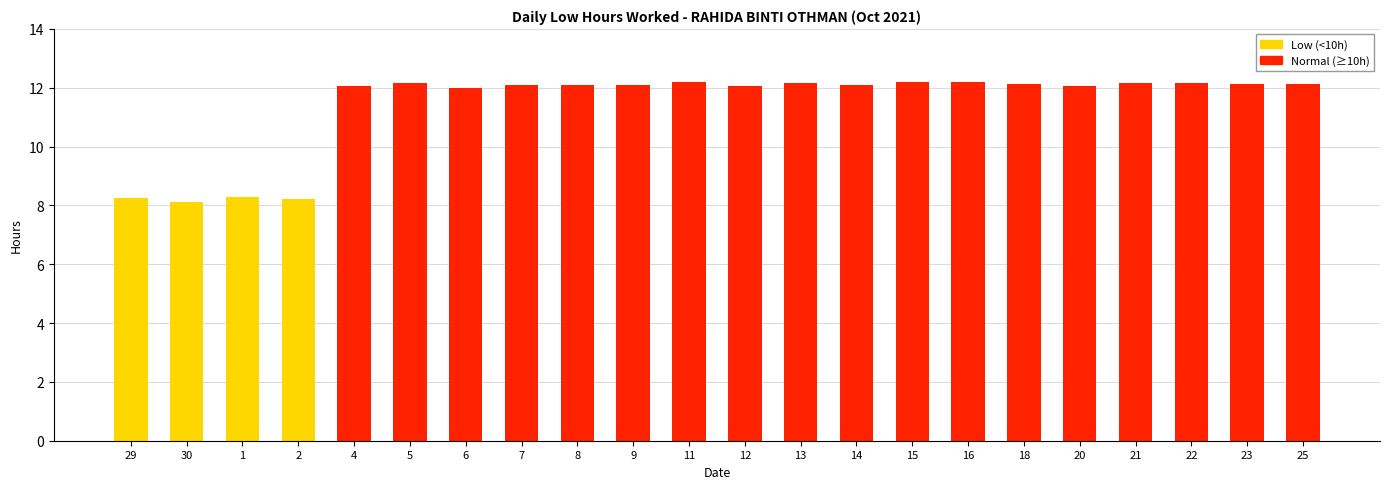

The value at 7 is 12.1. True or false?

True